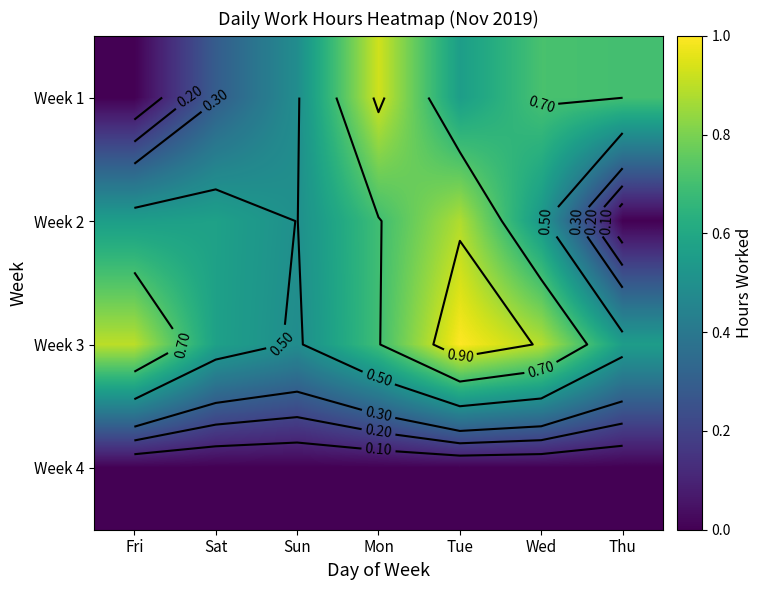

What is the difference between the highest and lowest values at Fri?

0.9